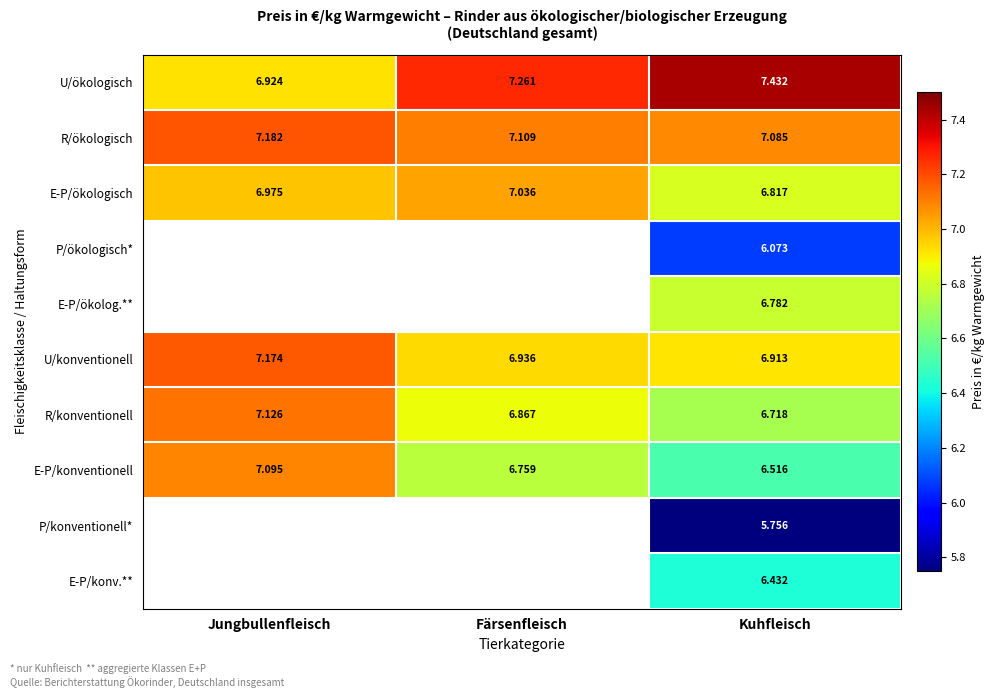

Count the E-P/ökologisch values in the range 6 to 7.

2